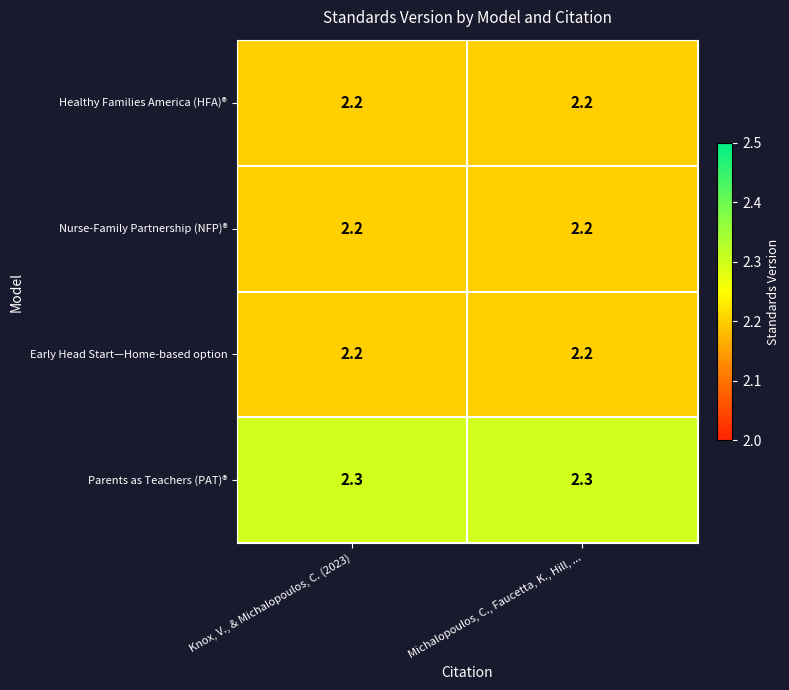

Which series has the largest total across all categories?

Parents as Teachers (PAT)®